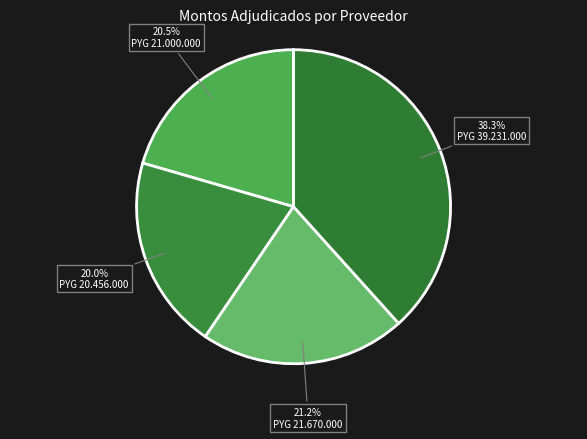

Count the number of slices in the pie.

4